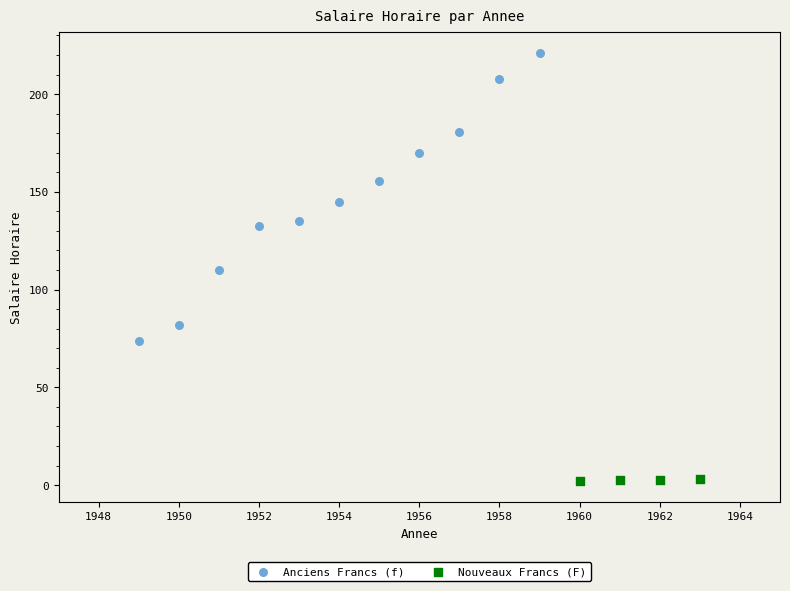

Which series reaches the maximum Y coordinate?

Anciens Francs (f)